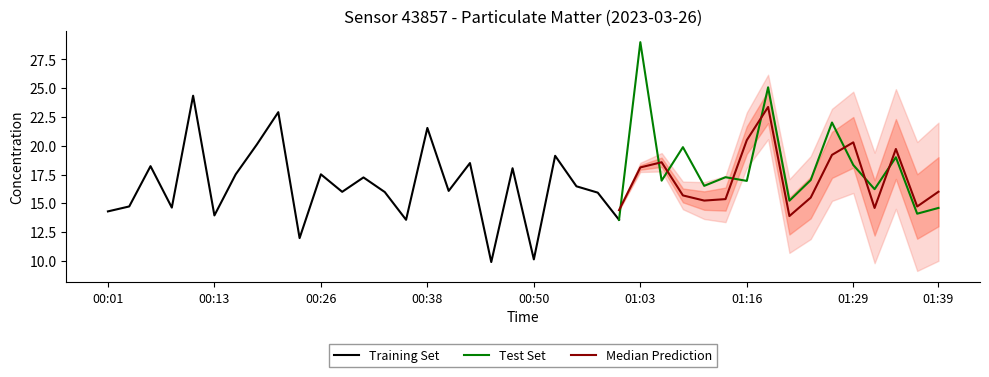

What is the lowest value of the Test Set series?

13.6